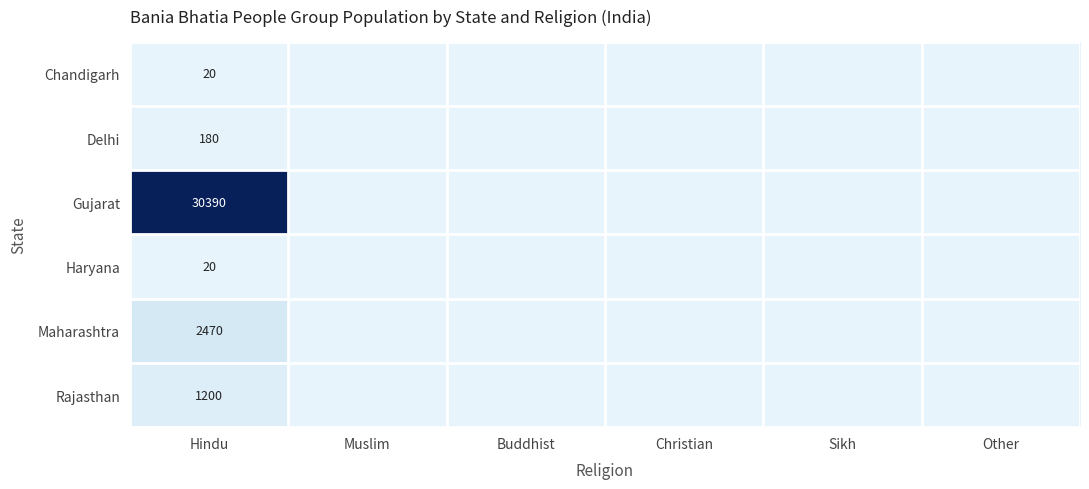

At which category is the sum across all series the highest?

Hindu